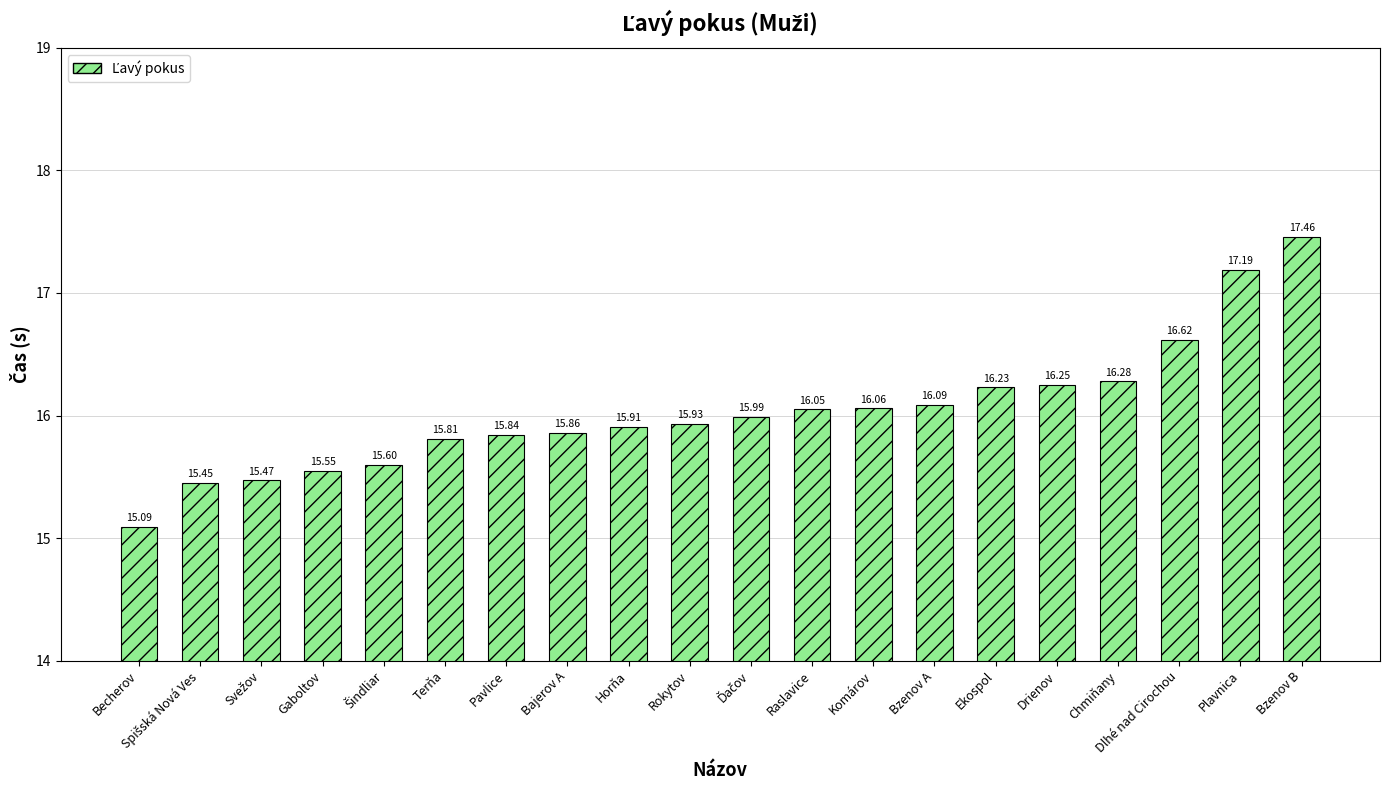

Which label corresponds to the smallest value in the chart?

Becherov